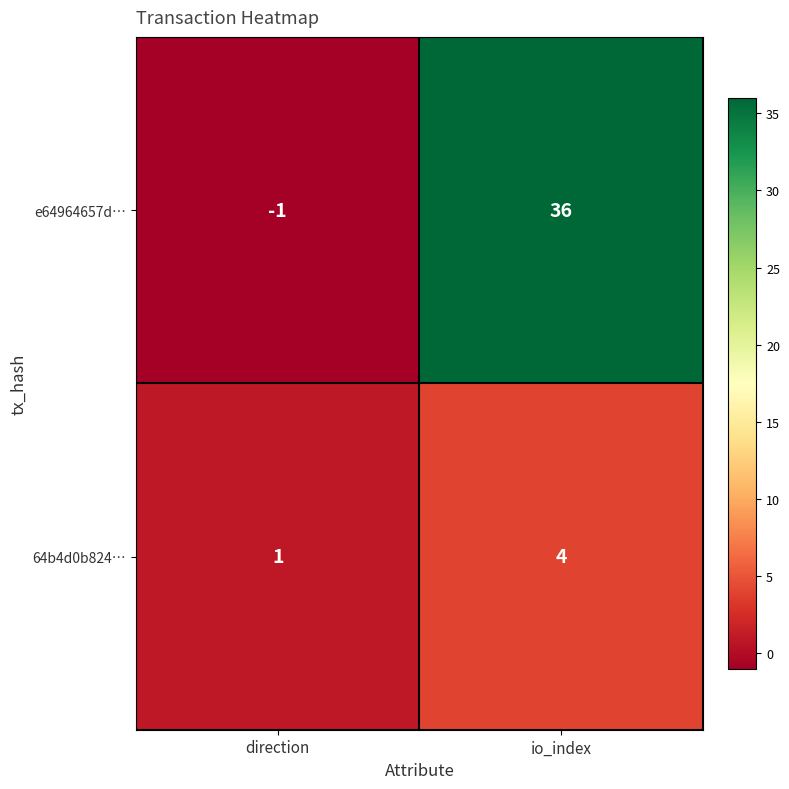

Reading left to right, transcribe all the data shown in this chart.

e64964657d…: direction=-1	io_index=36
64b4d0b824…: direction=1	io_index=4